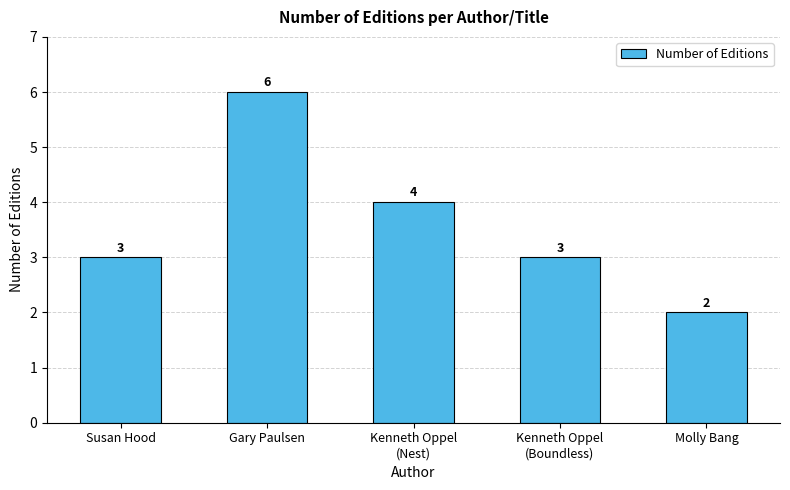

True or false: the data shows 7 at Kenneth Oppel
(Nest).

False